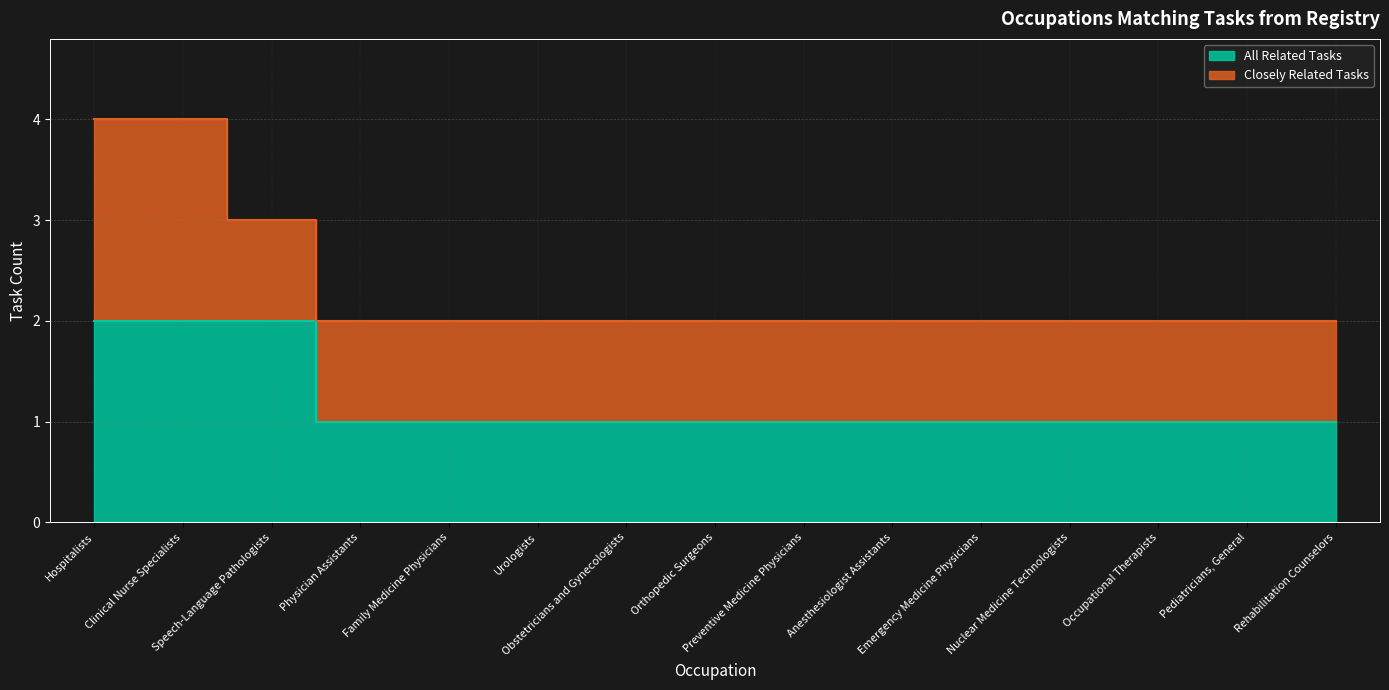

What position from the left is Physician Assistants?

4